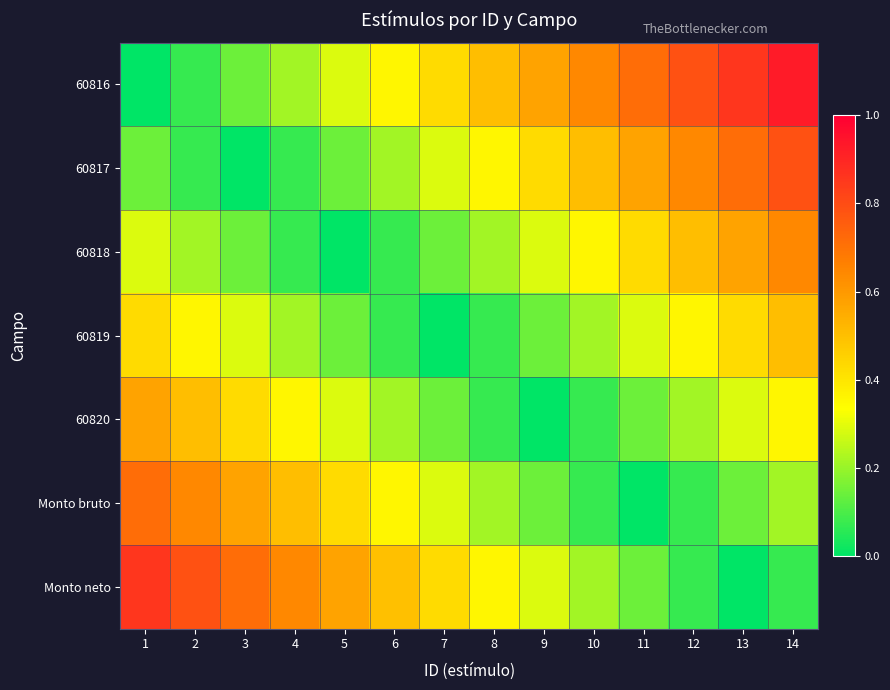

Which series has the largest total across all categories?

60816